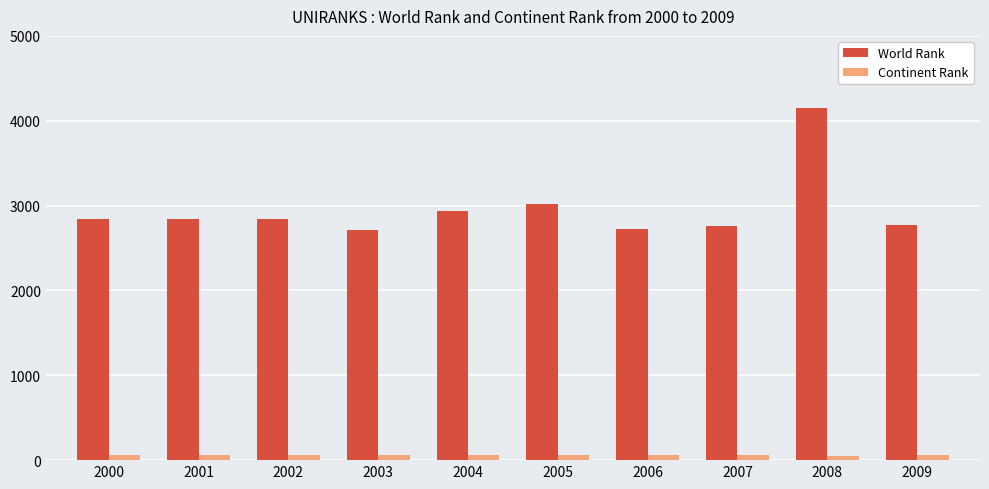

What is the average value of the Continent Rank series?

59.6